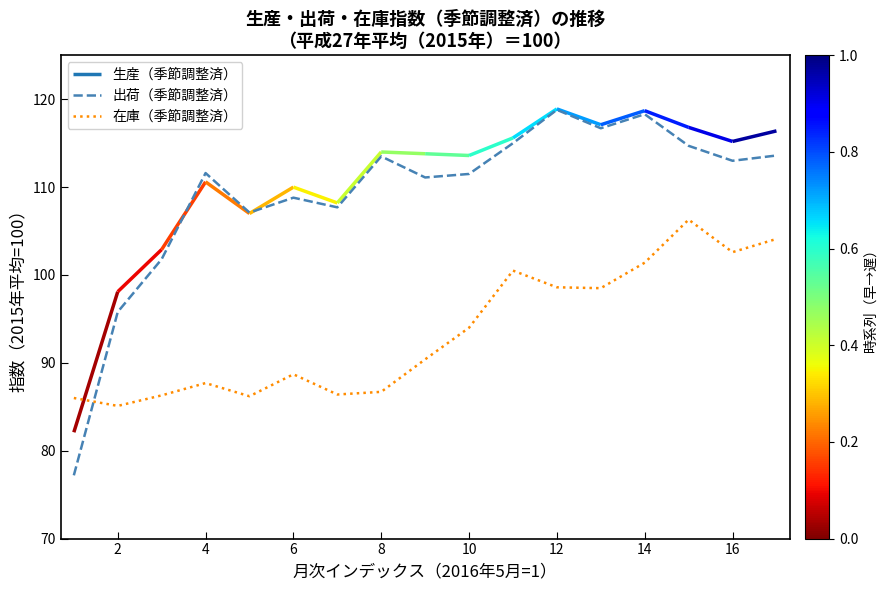

True or false: 出荷（季節調整済） has a value of 118.8 at 12.

True